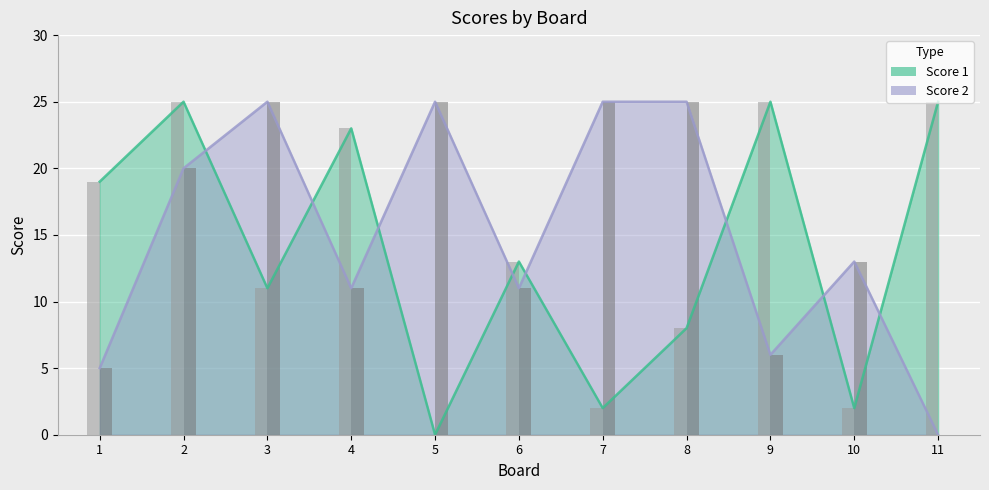

Rank the series at 3 from highest to lowest value.

Score 2, Score 1